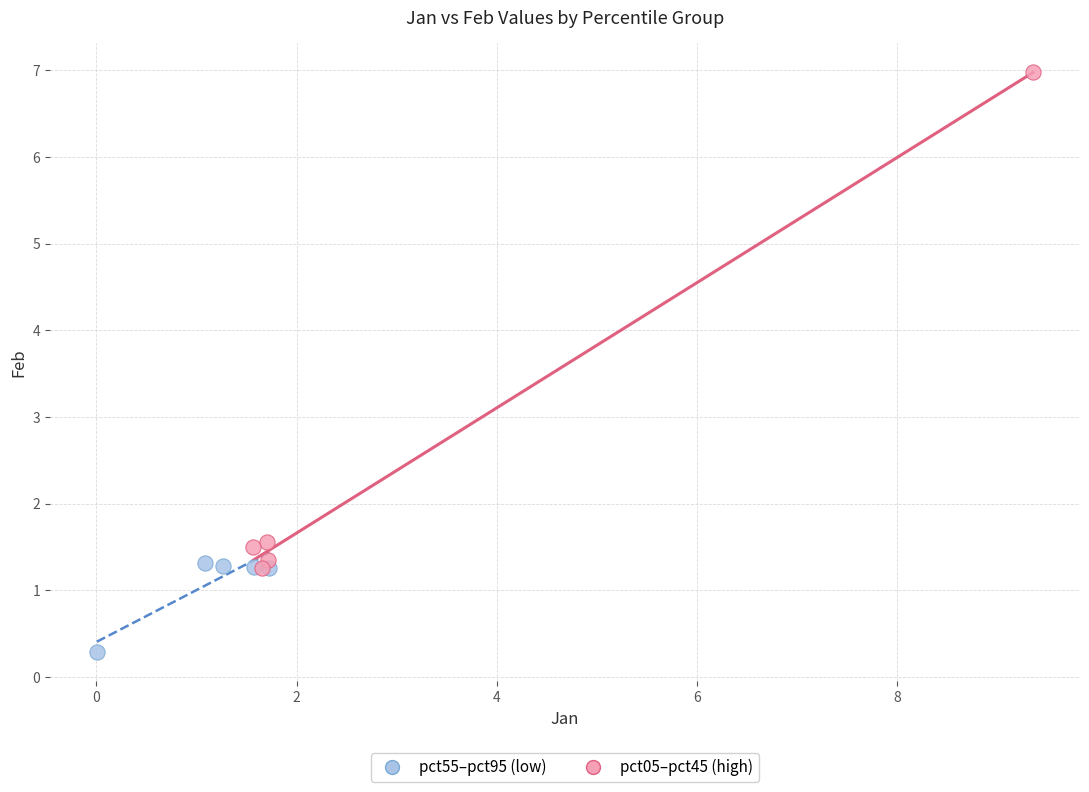

Which series reaches the maximum Y coordinate?

pct05–pct45 (high)